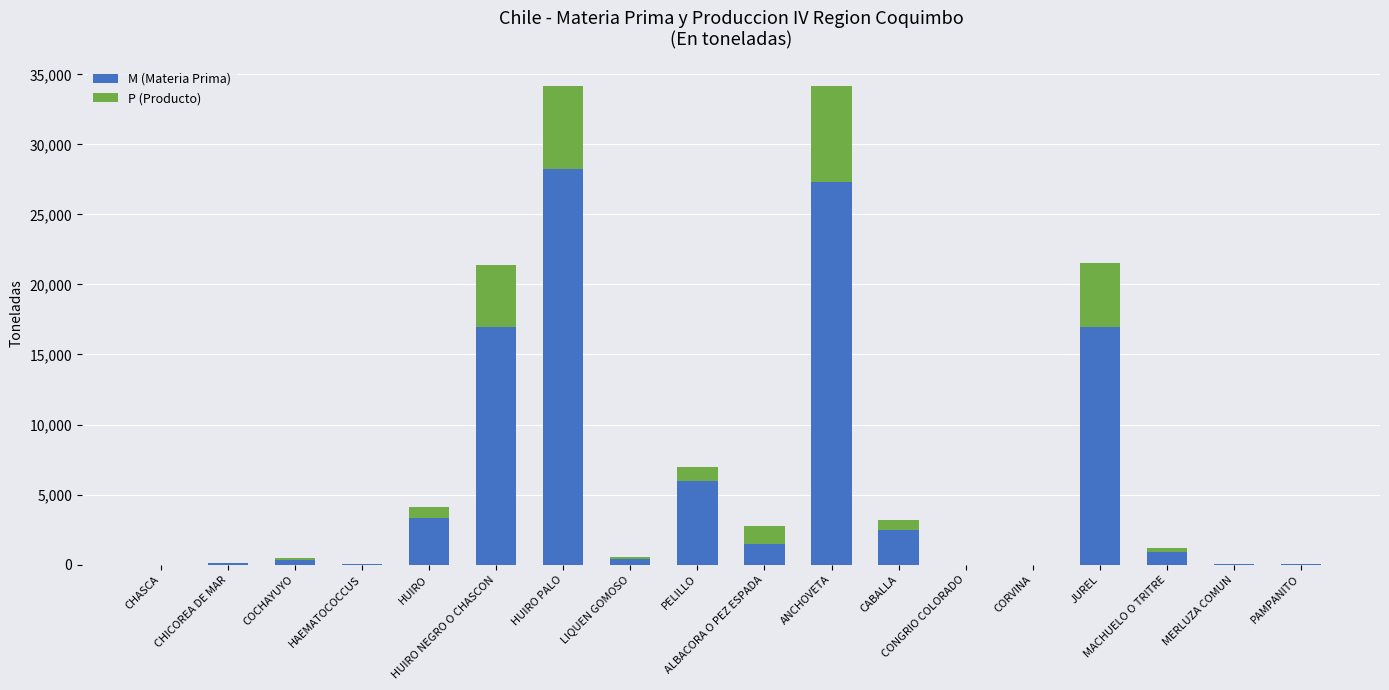

What is the sum of all M (Materia Prima) values?

104467